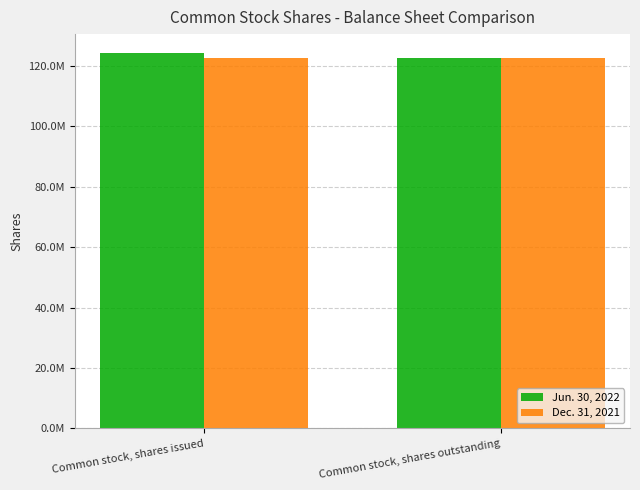

How many Jun. 30, 2022 values are between 122685266 and 124341618?

2